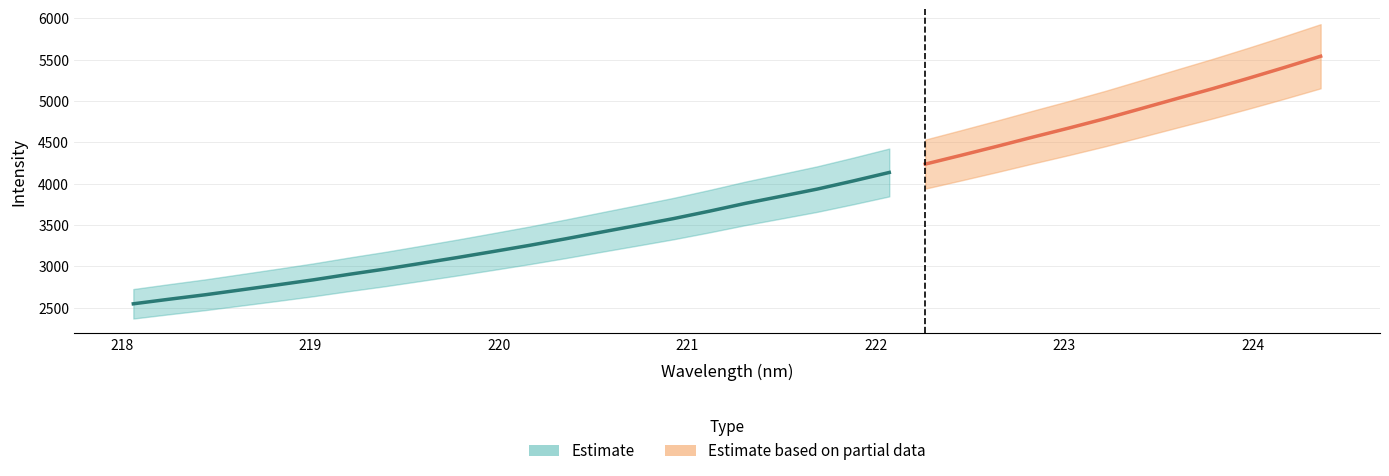

True or false: the data has more than 1 interior local peaks.

False